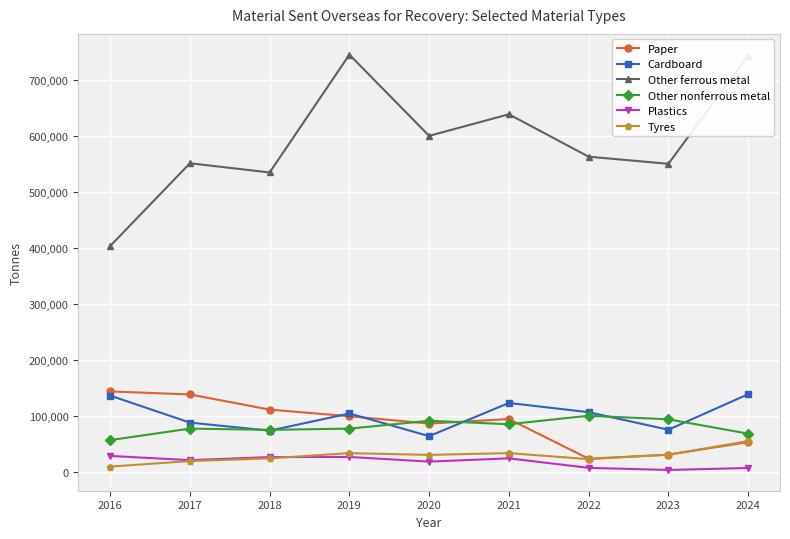

Is the value of Other ferrous metal at 2018 greater than the value of Paper at 2019?

Yes